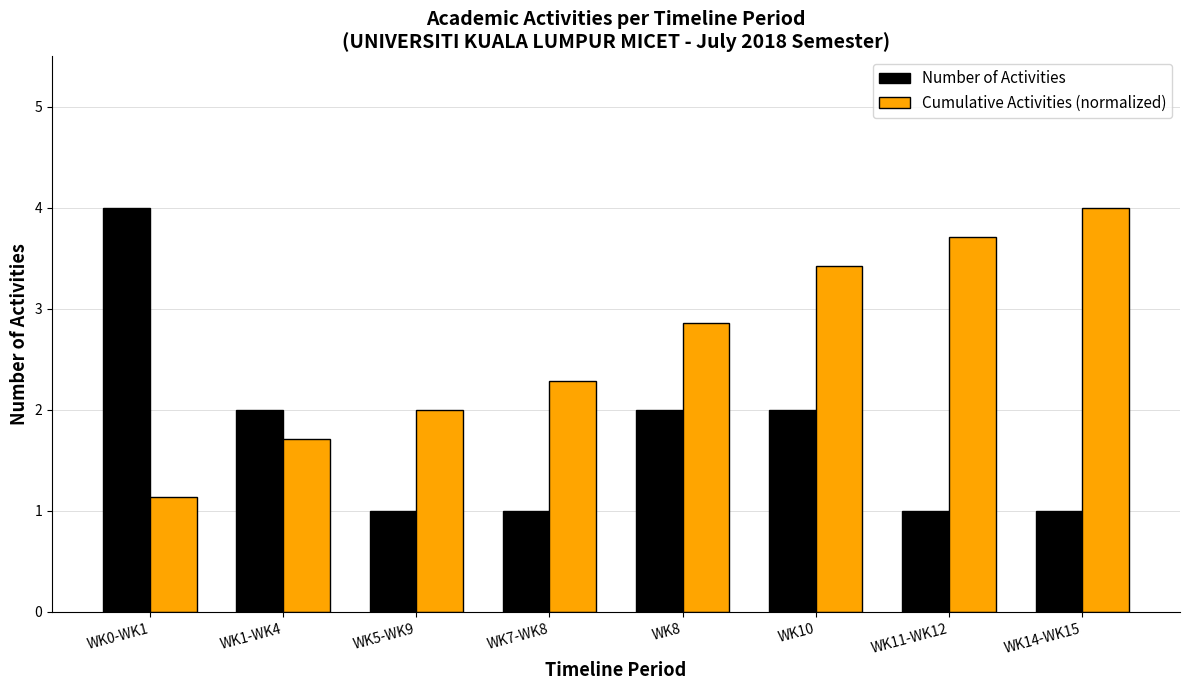

Where does the Number of Activities series first go above 2?

WK0-WK1